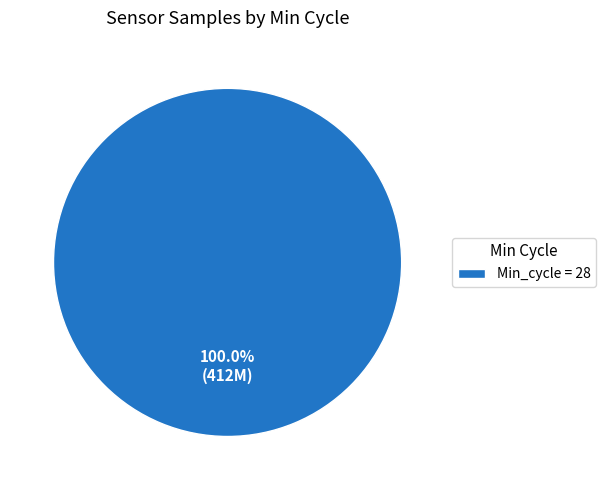

Does any single category account for the majority?

Yes